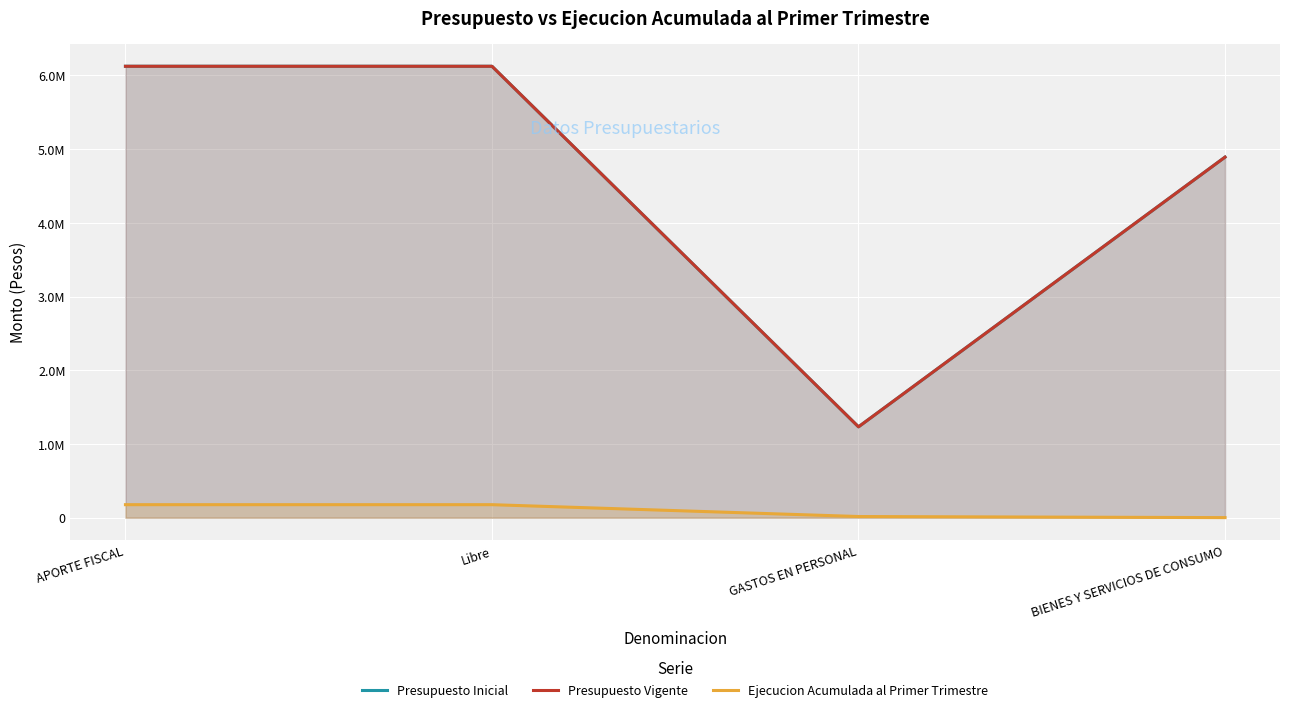

What is the approximate value of Presupuesto Inicial at Libre, to the nearest 100?

6122900